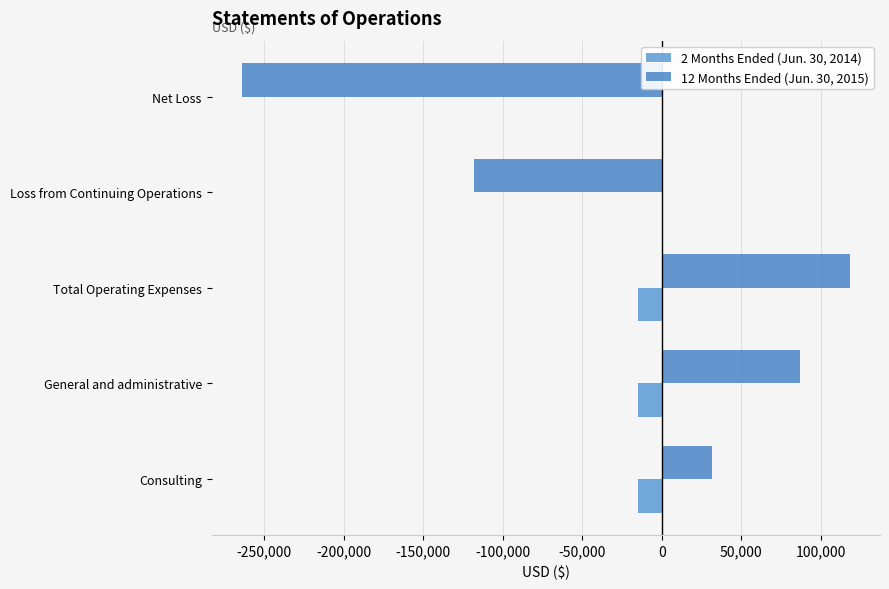

How many categories are shown in the chart?

5